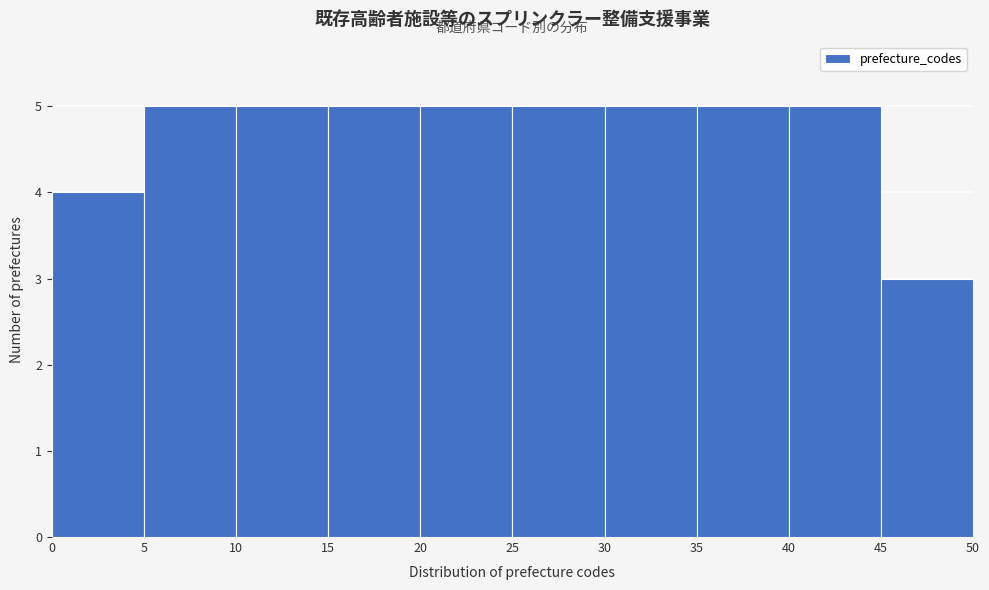

Reading left to right, transcribe this chart: for each bar, give the range it covers on the x-axis and its height. The values are not printed on the chart, so give them approximately, as read against the axis.

0 to 5: 4
5 to 10: 5
10 to 15: 5
15 to 20: 5
20 to 25: 5
25 to 30: 5
30 to 35: 5
35 to 40: 5
40 to 45: 5
45 to 50: 3